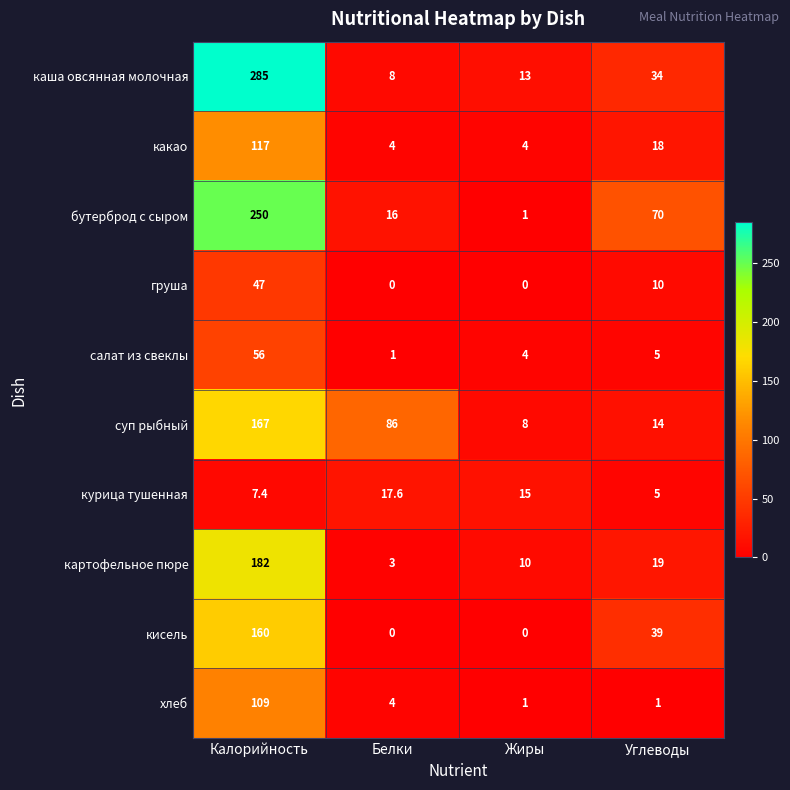

Read the каша овсянная молочная value at Жиры.

13.0